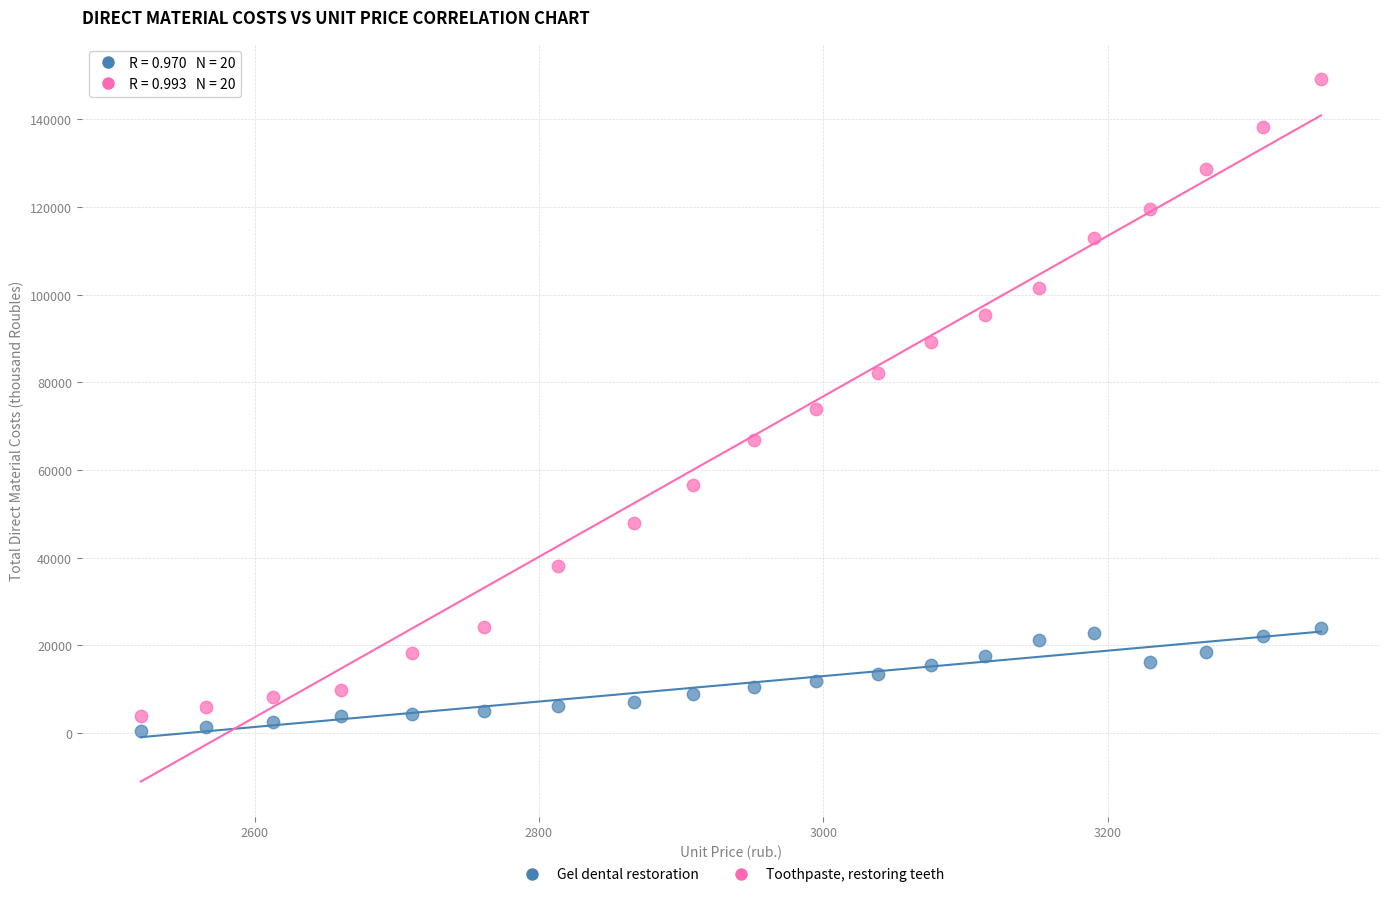

Which series contains the highest Y value?

Toothpaste, restoring teeth